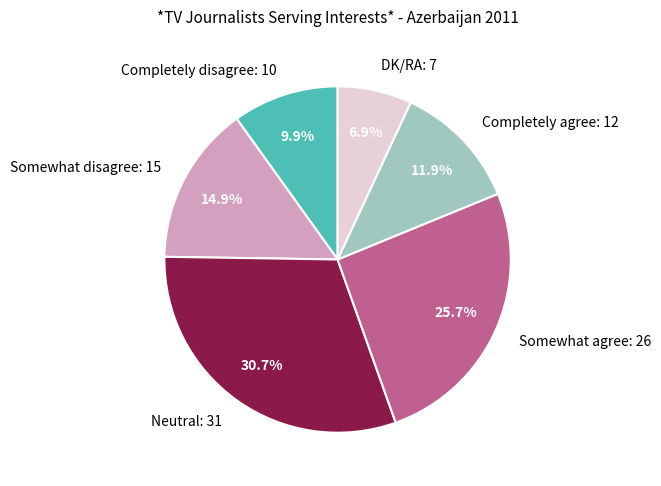

To the nearest percent, what is the difference between the DK/RA and Somewhat agree slice percentages?

19%